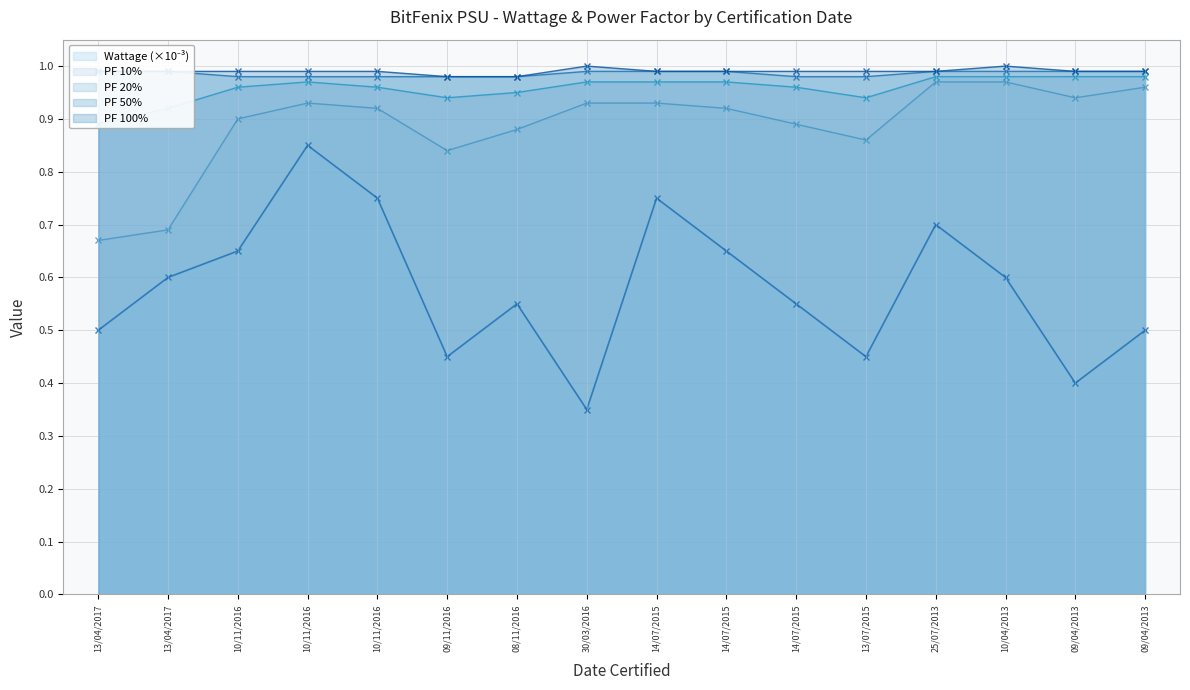

What is the average value of the PF 10% series?

0.9